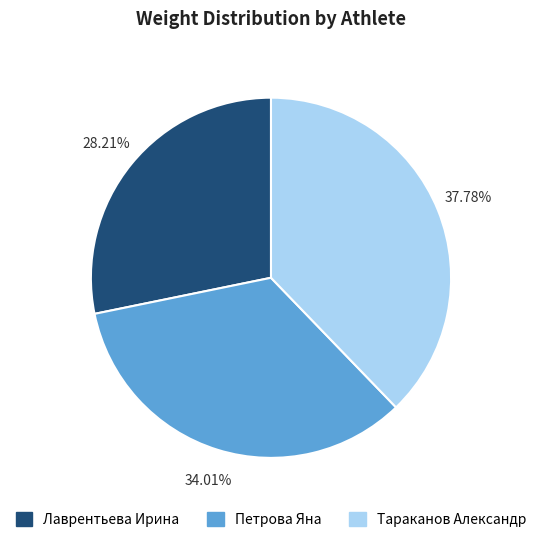

To the nearest percent, what is the combined percentage of Тараканов Александр and Лаврентьева Ирина?

66%